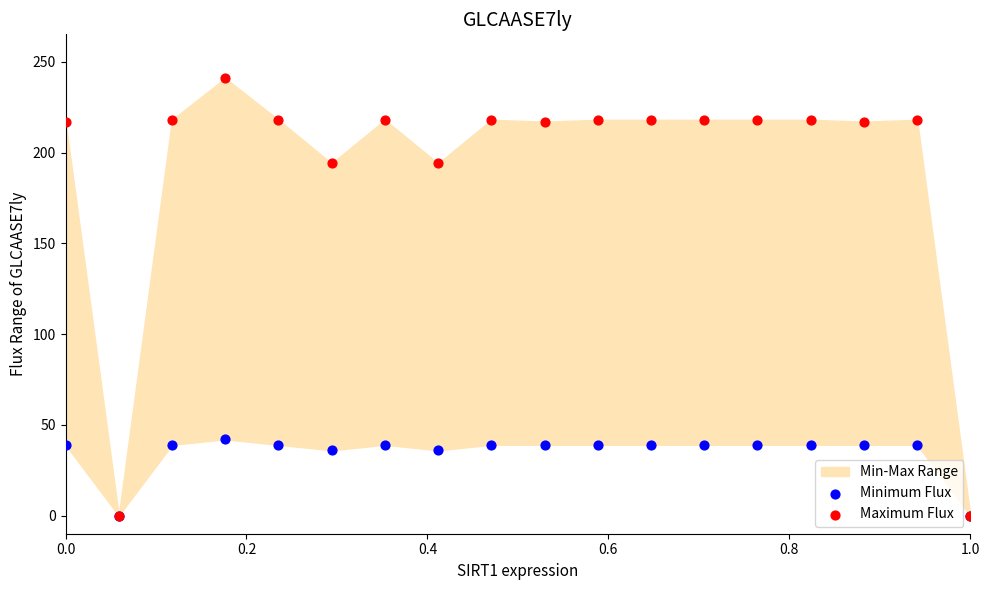

Which series contains the highest Y value?

Maximum Flux